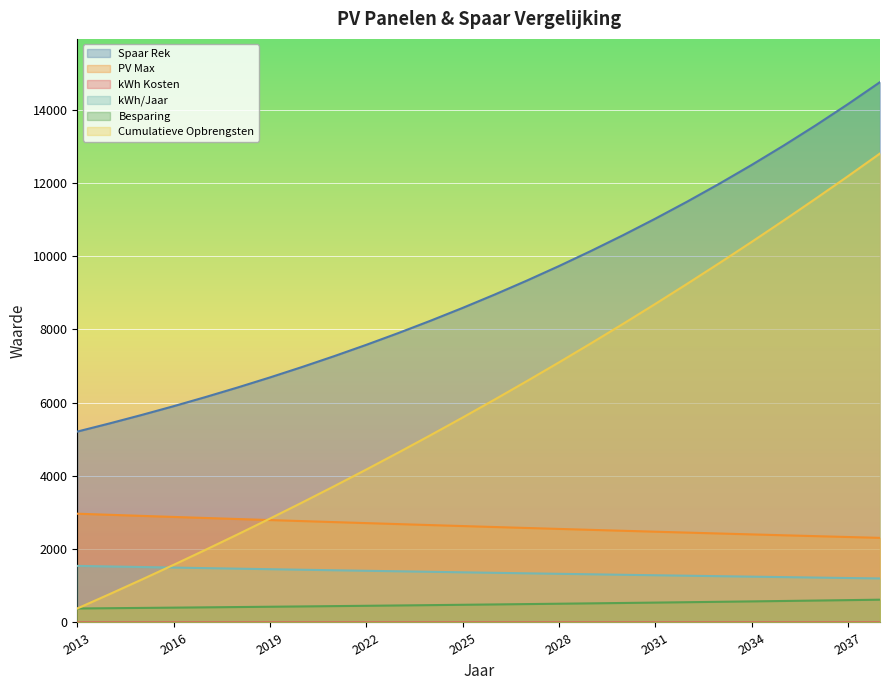

What is the average value of the Besparing series?

492.6